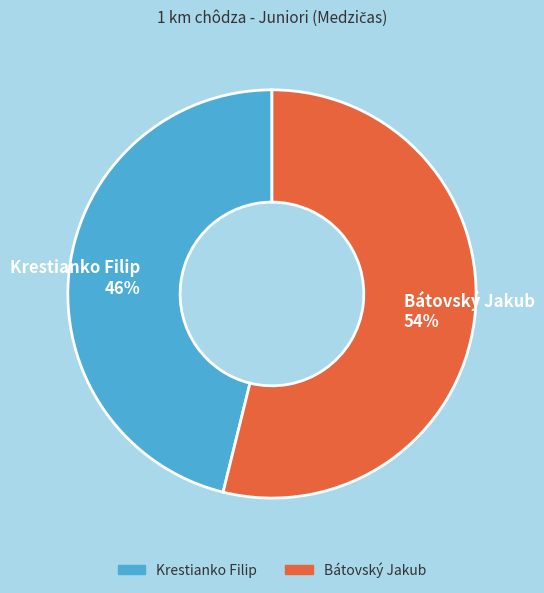

Which has a higher value, Krestianko Filip or Bátovský Jakub?

Bátovský Jakub